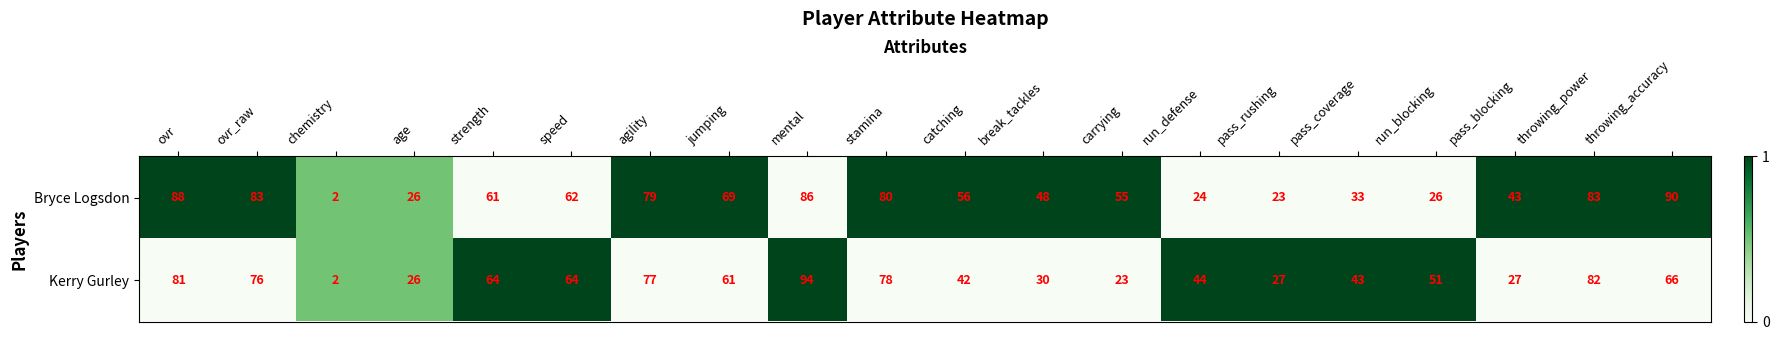

Is the value of Kerry Gurley at mental greater than the value of Bryce Logsdon at stamina?

Yes